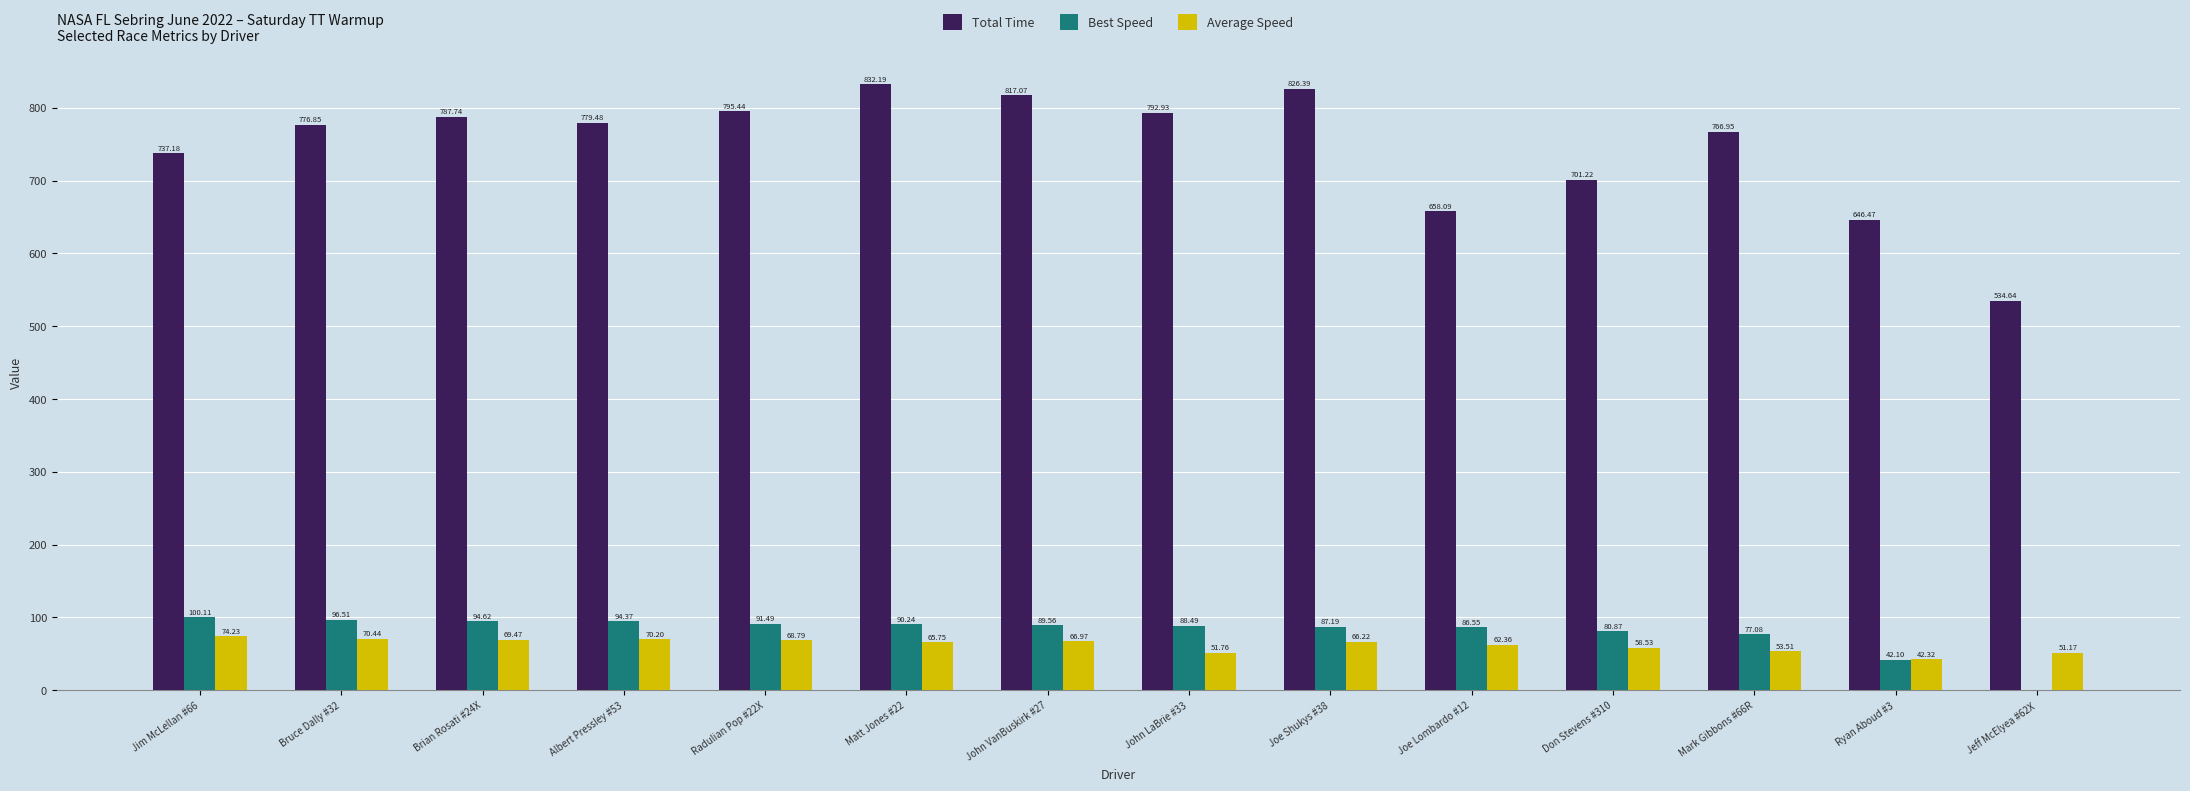

At which category is the sum across all series the highest?

Matt Jones #22